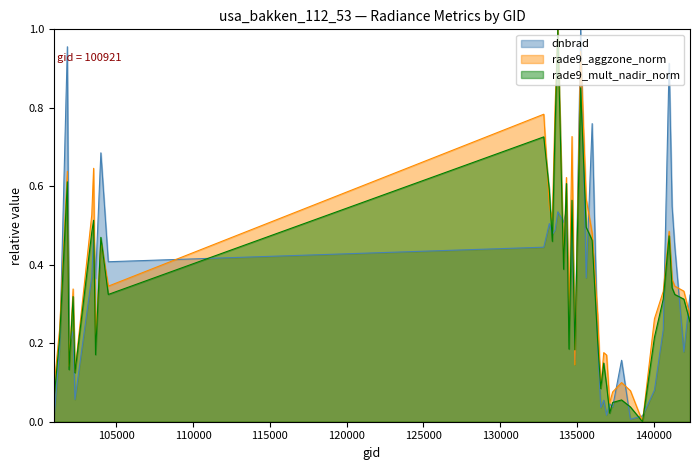

List the series in order of their peak value, highest first.

dnbrad, rade9_aggzone_norm, rade9_mult_nadir_norm